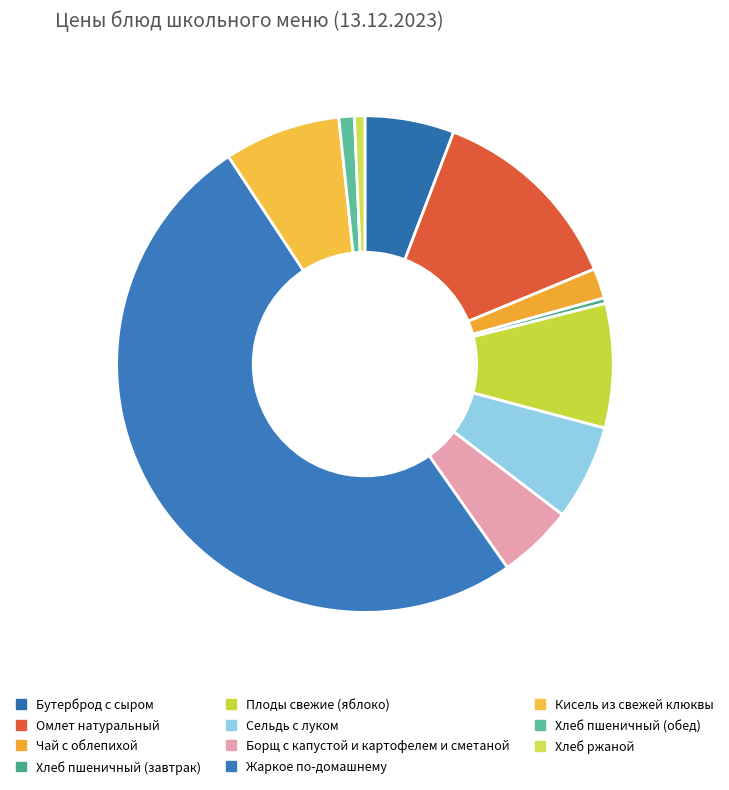

How many segments does this pie chart have?

11